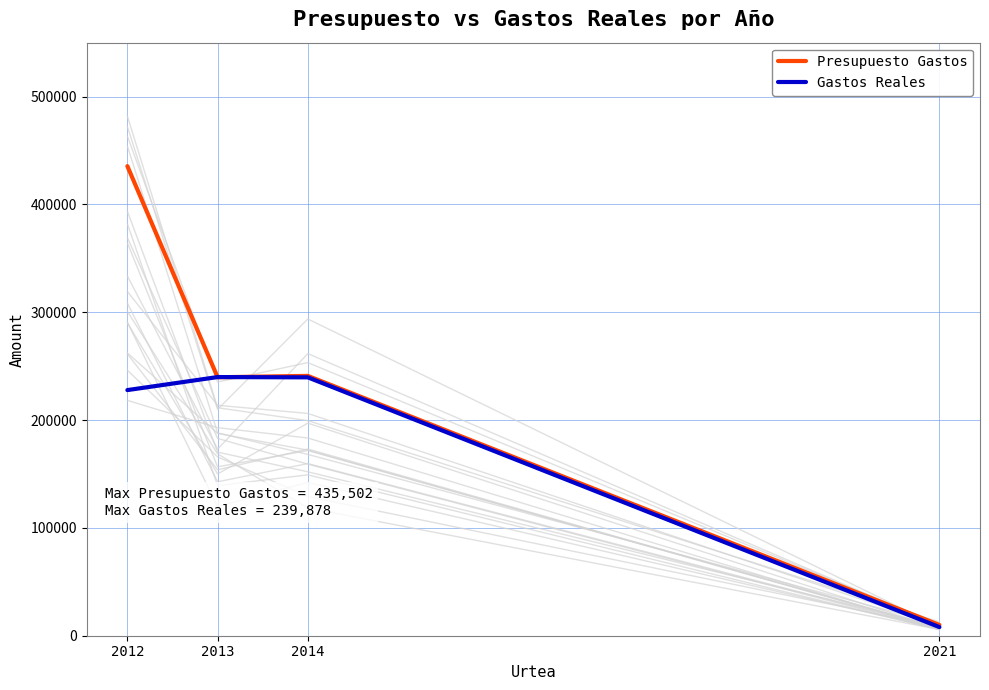

What is the minimum value shown in the chart?

8000.0